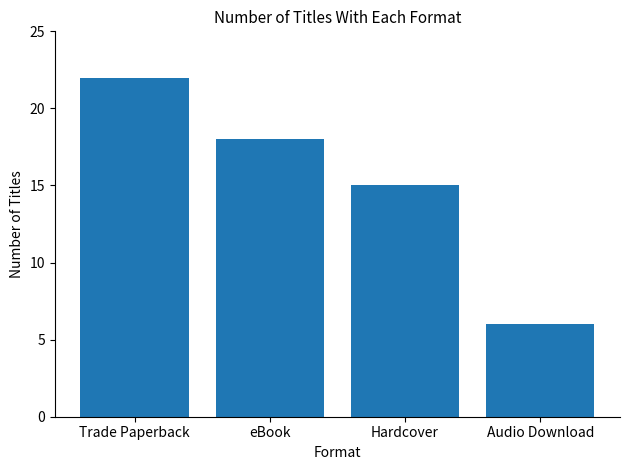

List the labels in order of value, smallest first.

Audio Download, Hardcover, eBook, Trade Paperback